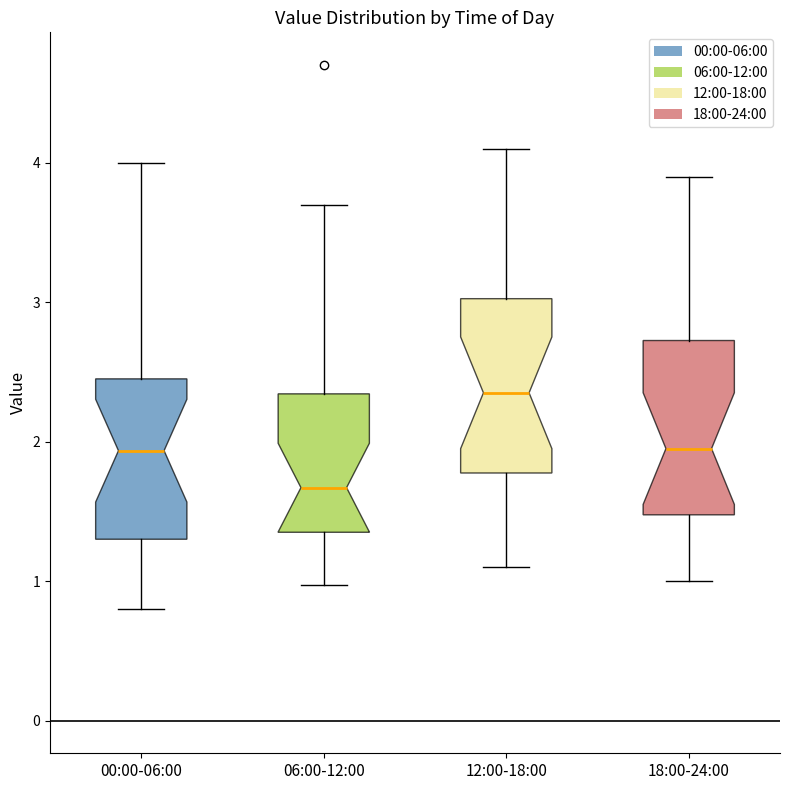

Reading left to right, read every box against the y-axis: the position of its median line, the range the box covers, and the ends of its whiskers. The values are not printed on the chart, so give them approximately, as read against the axis.

00:00-06:00: median 1.9, box 1.3 to 2.5, whiskers 0.8 to 4.0
06:00-12:00: median 1.7, box 1.4 to 2.3, whiskers 1.0 to 3.7
12:00-18:00: median 2.4, box 1.8 to 3.0, whiskers 1.1 to 4.1
18:00-24:00: median 2.0, box 1.5 to 2.7, whiskers 1.0 to 3.9